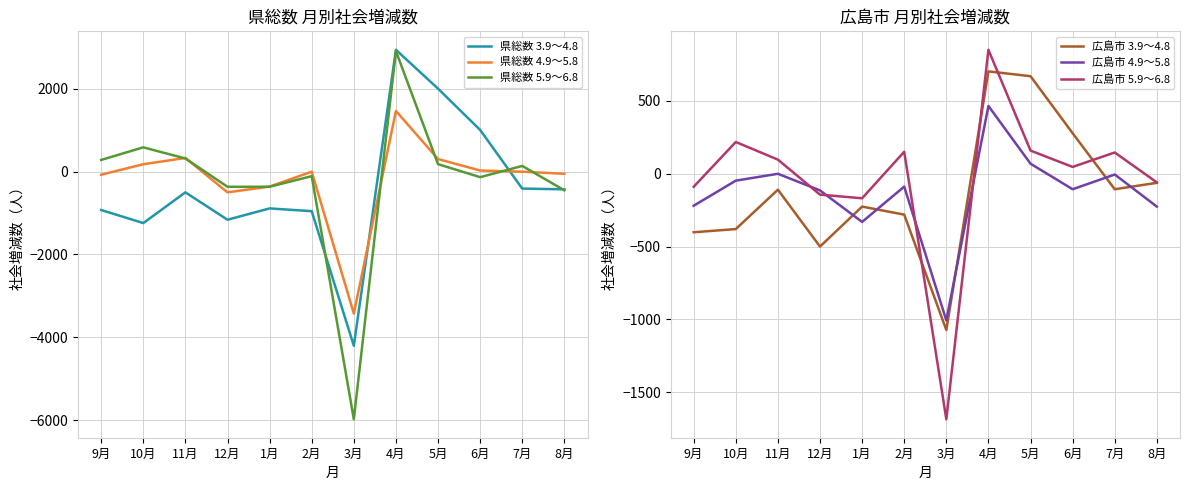

Which has a higher value, 5月 or 10月?

5月